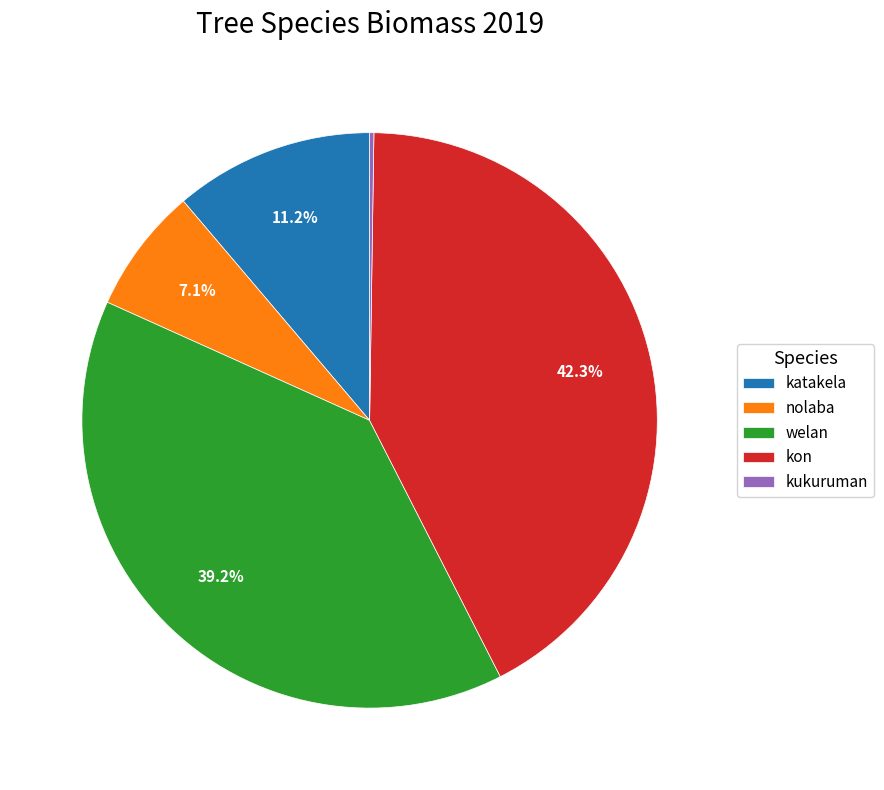

What is the largest slice in the pie chart?

kon